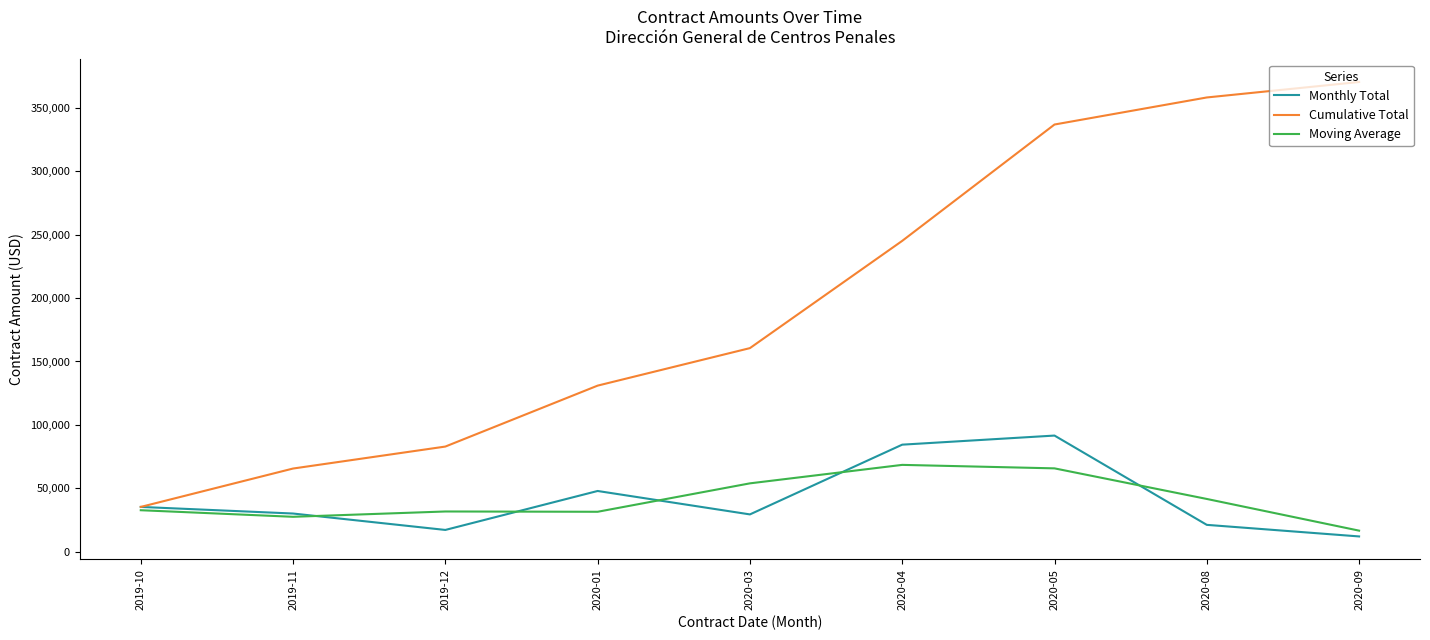

Which category has the highest value in the Monthly Total series?

2020-05